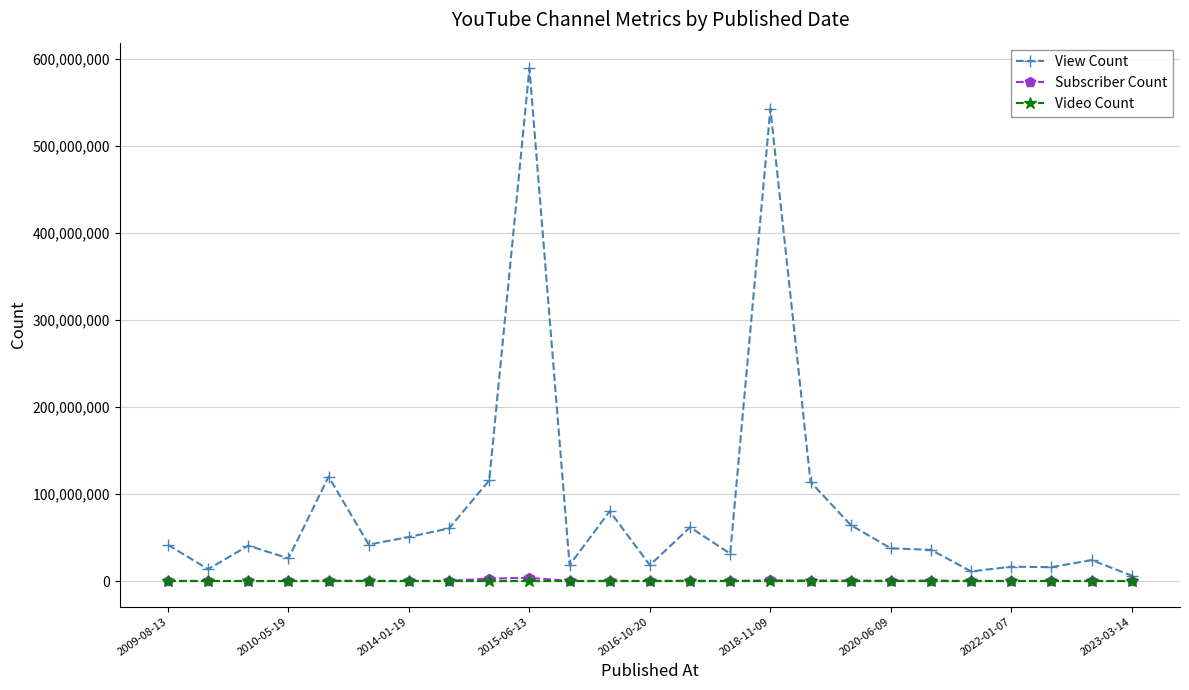

Which series has the largest range (max minus min)?

View Count